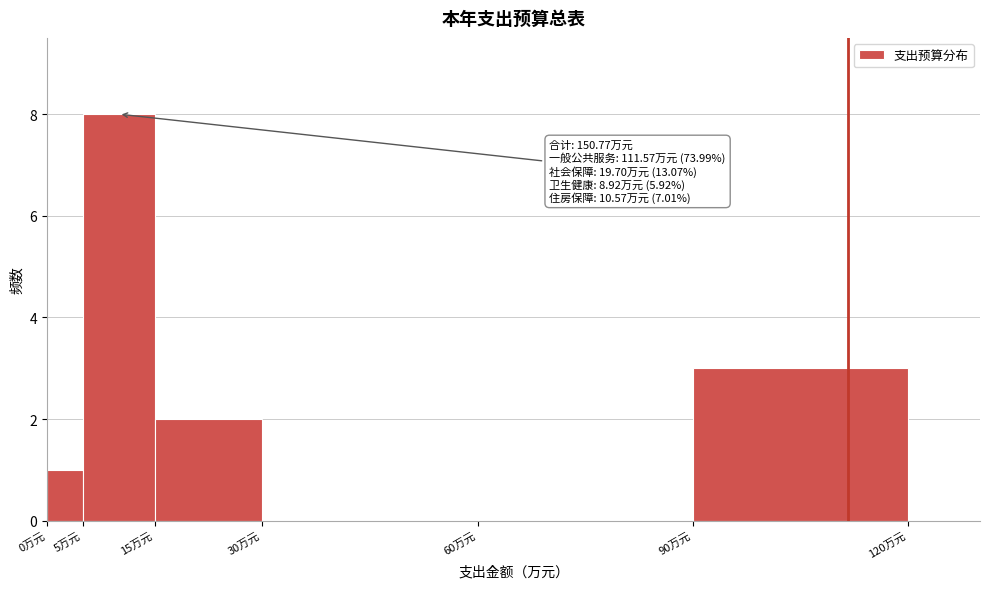

Over which range of the x-axis is the bar tallest?

5 to 15